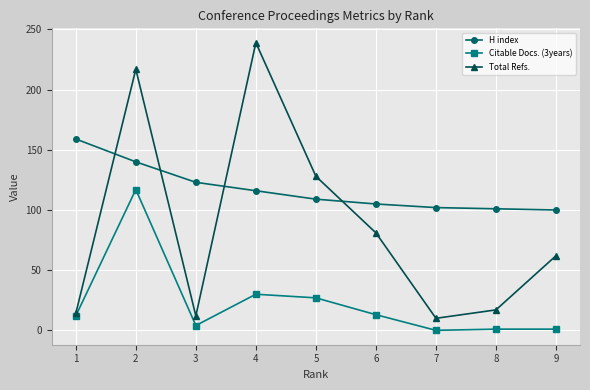

Between which two adjacent categories do Total Refs. and H index first intersect?

1 and 2